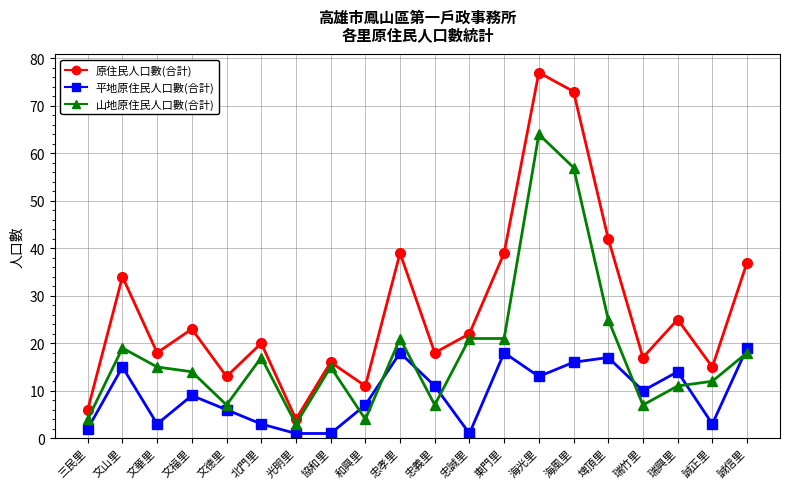

What are all the series names shown in the legend?

原住民人口數(合計), 平地原住民人口數(合計), 山地原住民人口數(合計)